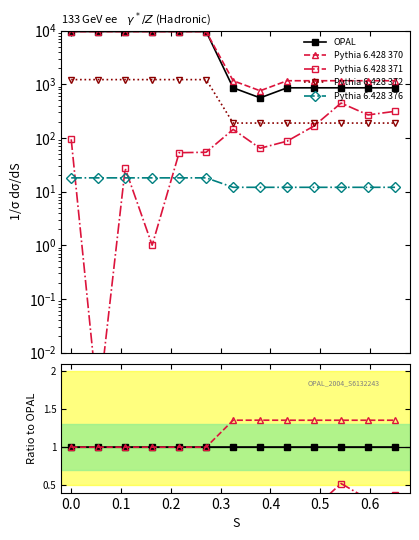

Rank the series by their maximum value, from lowest to highest.

Pythia 6.428 376, Pythia 6.428 372, Pythia 6.428 371, OPAL, Pythia 6.428 370